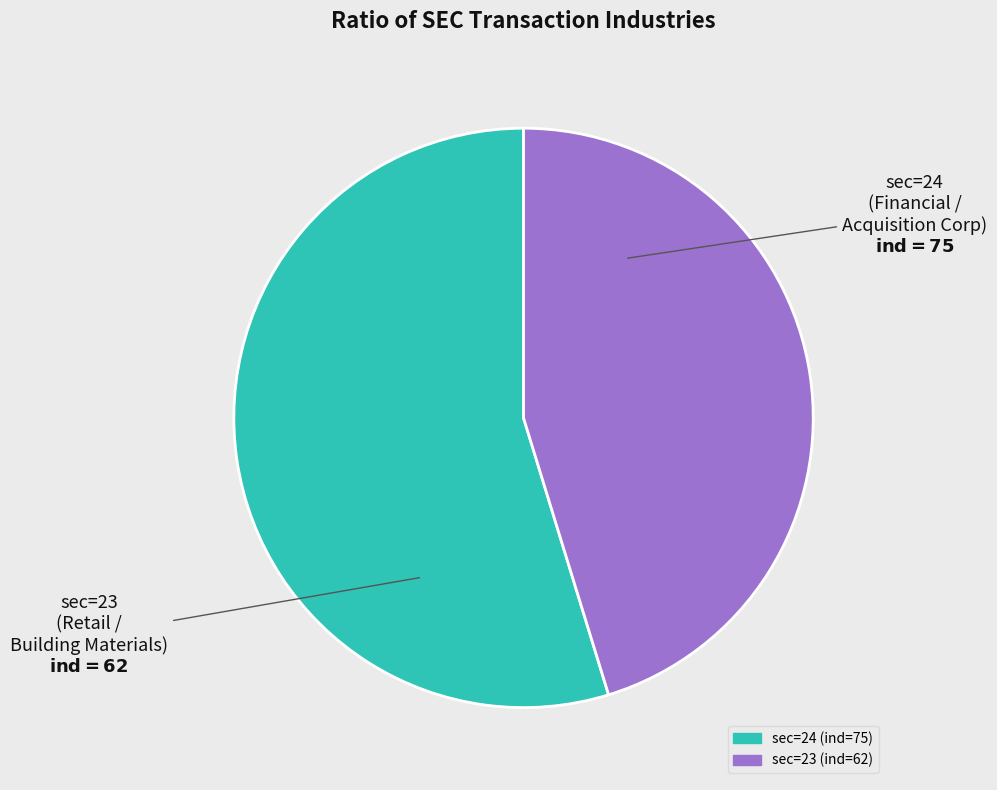

Is there any slice that represents more than half of the pie?

Yes